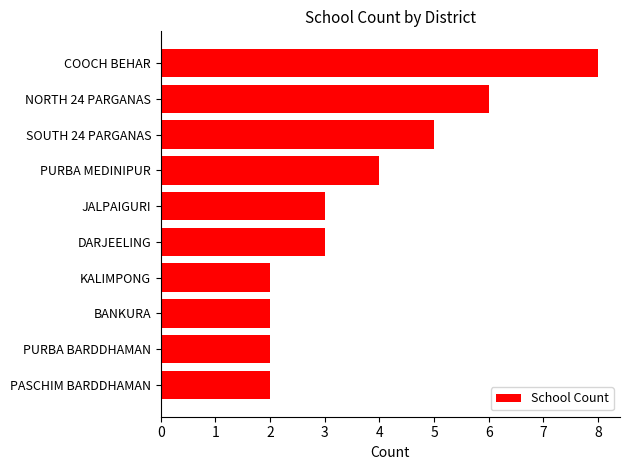

Where is the data nearest to the value 5?

SOUTH 24 PARGANAS